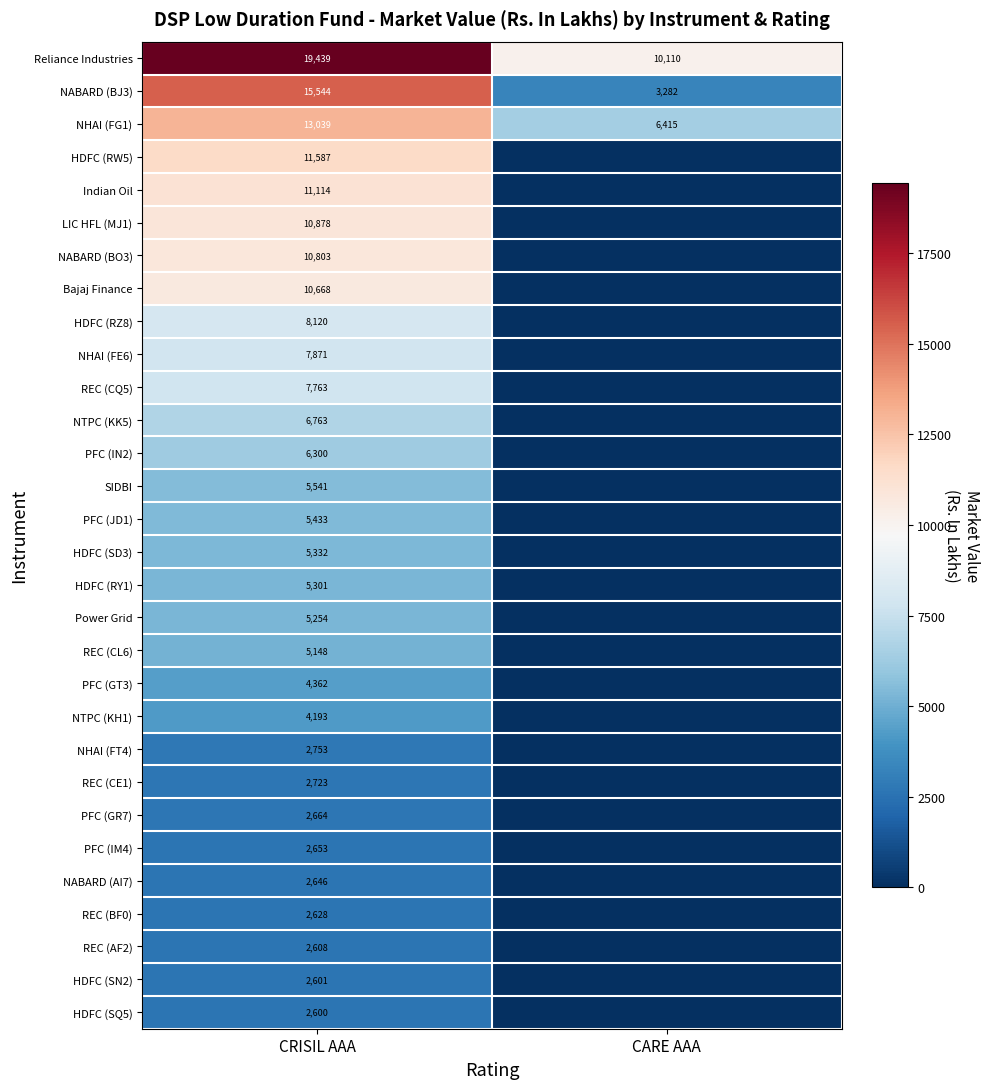

Is it true that Reliance Industries equals 19439 at CRISIL AAA?

True